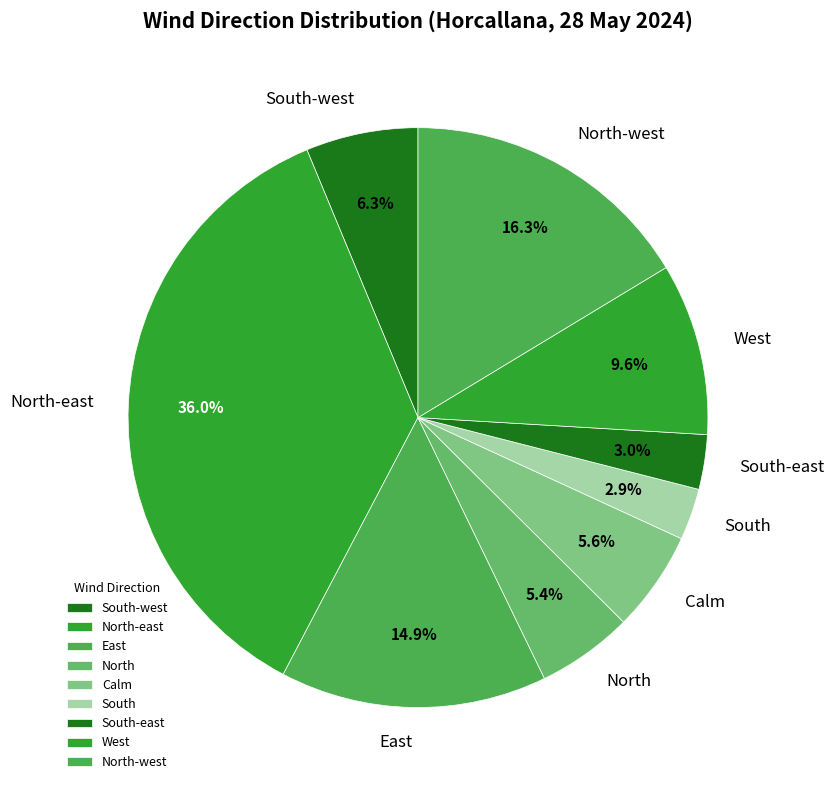

To the nearest percent, what portion does North-east represent?

36%